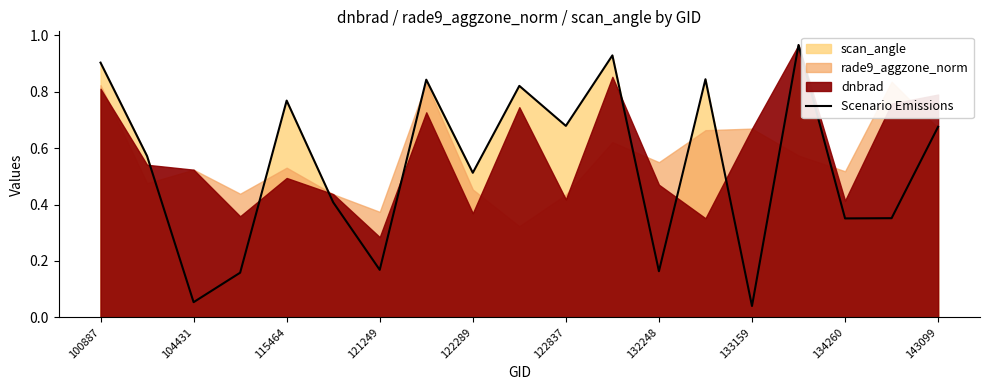

The value of Scenario Emissions at 143099 is 1.1. True or false?

False